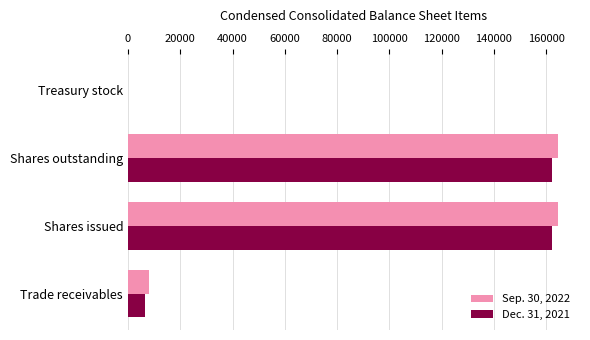

Is the value of Dec. 31, 2021 at Shares issued greater than the value of Sep. 30, 2022 at Treasury stock?

Yes